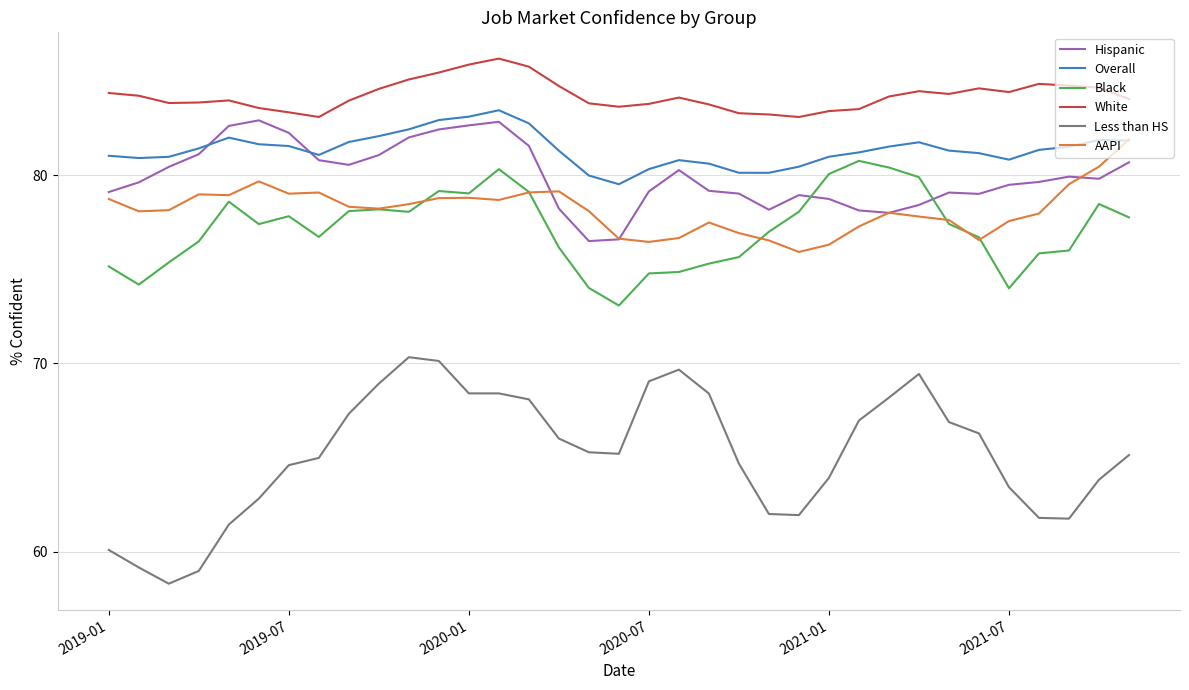

Which series ends up on top after the final intersection of Hispanic and Black?

Hispanic